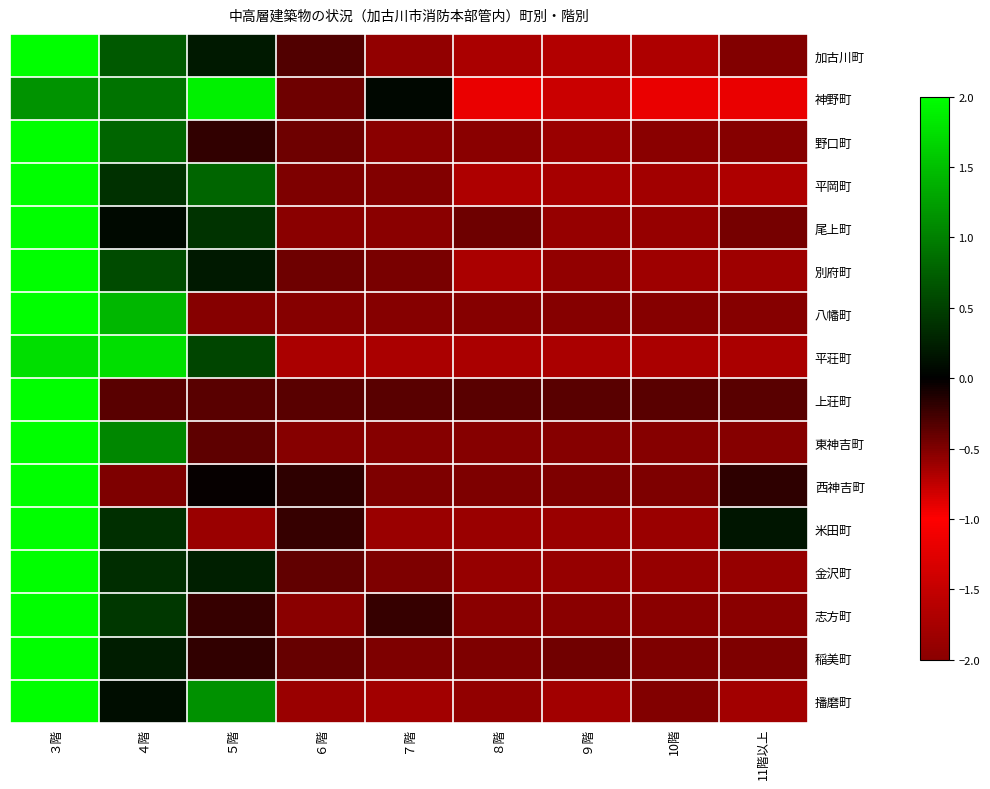

Reading left to right, list all the values displayed in this chart.

加古川町: ３階=2.5	４階=0.7	５階=0.2	６階=-0.3	７階=-0.6	８階=-0.7	９階=-0.7	10階=-0.7	11階以上=-0.5
神野町: ３階=1.1	４階=0.9	５階=1.9	６階=-0.4	７階=0.1	８階=-0.9	９階=-0.8	10階=-0.9	11階以上=-0.9
野口町: ３階=2.6	４階=0.8	５階=-0.2	６階=-0.4	７階=-0.5	８階=-0.5	９階=-0.6	10階=-0.5	11階以上=-0.5
平岡町: ３階=2.5	４階=0.4	５階=0.8	６階=-0.5	７階=-0.5	８階=-0.7	９階=-0.6	10階=-0.6	11階以上=-0.7
尾上町: ３階=2.7	４階=0.1	５階=0.4	６階=-0.5	７階=-0.5	８階=-0.4	９階=-0.6	10階=-0.6	11階以上=-0.5
別府町: ３階=2.6	４階=0.6	５階=0.2	６階=-0.4	７階=-0.5	８階=-0.7	９階=-0.6	10階=-0.6	11階以上=-0.6
八幡町: ３階=2.2	４階=1.4	５階=-0.5	６階=-0.5	７階=-0.5	８階=-0.5	９階=-0.5	10階=-0.5	11階以上=-0.5
平荘町: ３階=1.7	４階=1.7	５階=0.5	６階=-0.7	７階=-0.7	８階=-0.7	９階=-0.7	10階=-0.7	11階以上=-0.7
上荘町: ３階=2.8	４階=-0.4	５階=-0.4	６階=-0.4	７階=-0.4	８階=-0.4	９階=-0.4	10階=-0.4	11階以上=-0.4
東神吉町: ３階=2.5	４階=1.1	５階=-0.4	６階=-0.5	７階=-0.5	８階=-0.5	９階=-0.5	10階=-0.5	11階以上=-0.5
西神吉町: ３階=2.8	４階=-0.5	５階=-0.0	６階=-0.2	７階=-0.5	８階=-0.5	９階=-0.5	10階=-0.5	11階以上=-0.2
米田町: ３階=2.7	４階=0.4	５階=-0.6	６階=-0.2	７階=-0.6	８階=-0.6	９階=-0.6	10階=-0.6	11階以上=0.2
金沢町: ３階=2.7	４階=0.3	５階=0.2	６階=-0.4	７階=-0.5	８階=-0.6	９階=-0.6	10階=-0.6	11階以上=-0.6
志方町: ３階=2.7	４階=0.4	５階=-0.2	６階=-0.5	７階=-0.2	８階=-0.5	９階=-0.5	10階=-0.5	11階以上=-0.5
稲美町: ３階=2.8	４階=0.2	５階=-0.2	６階=-0.4	７階=-0.5	８階=-0.5	９階=-0.4	10階=-0.5	11階以上=-0.5
播磨町: ３階=2.4	４階=0.1	５階=1.1	６階=-0.6	７階=-0.6	８階=-0.6	９階=-0.6	10階=-0.5	11階以上=-0.6